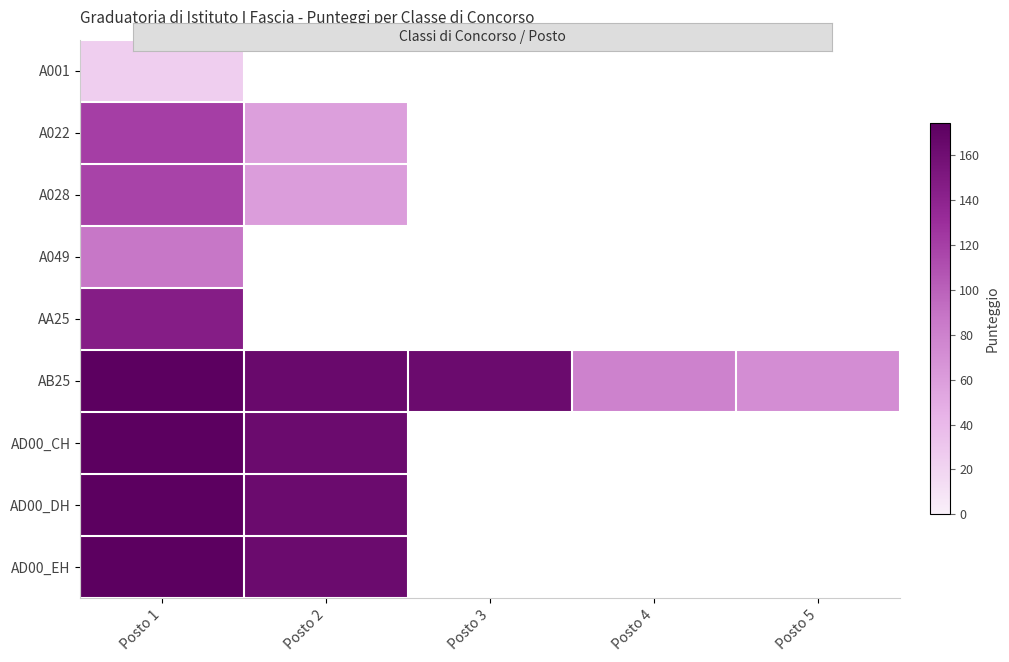

Count the number of data series in this chart.

9